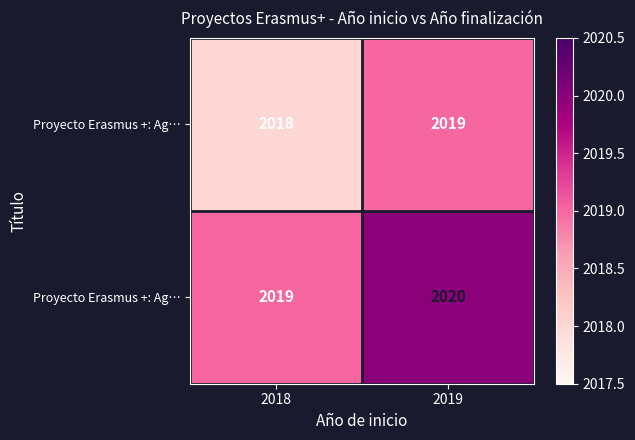

How many series are shown in this chart?

2